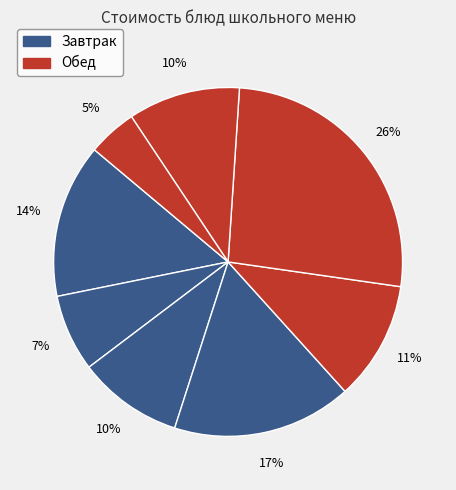

Count the number of slices in the pie.

8